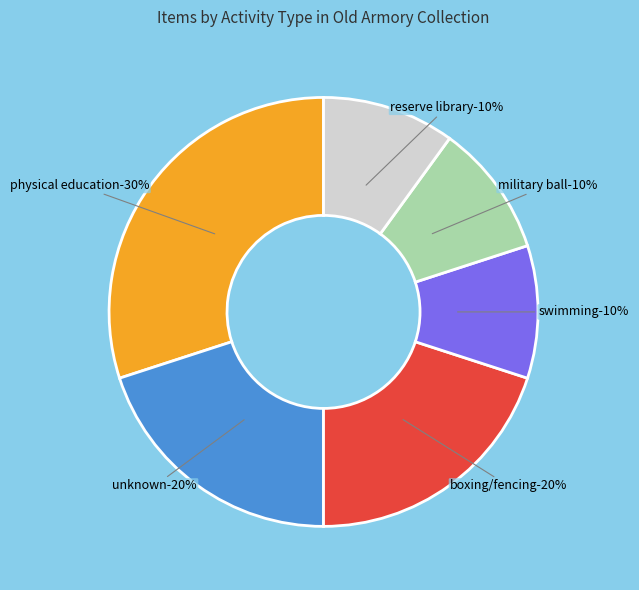

Is there a majority slice in this chart?

No